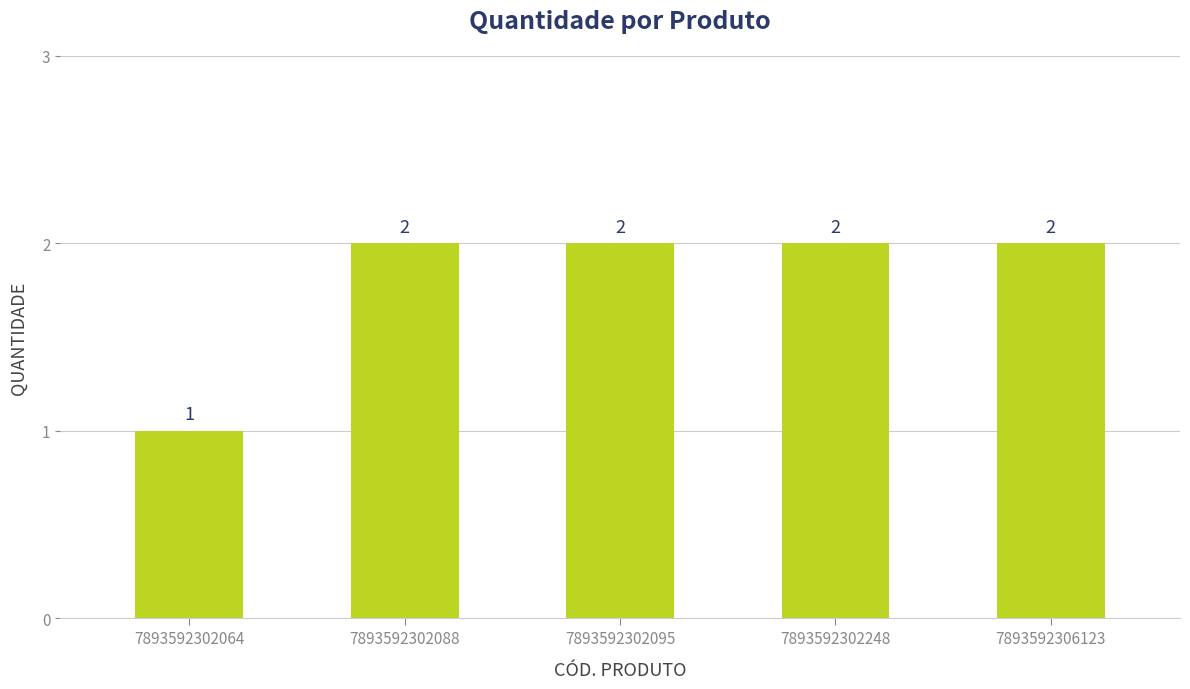

Reading right to left, what are all the values shown in this chart?

7893592306123=2	7893592302248=2	7893592302095=2	7893592302088=2	7893592302064=1